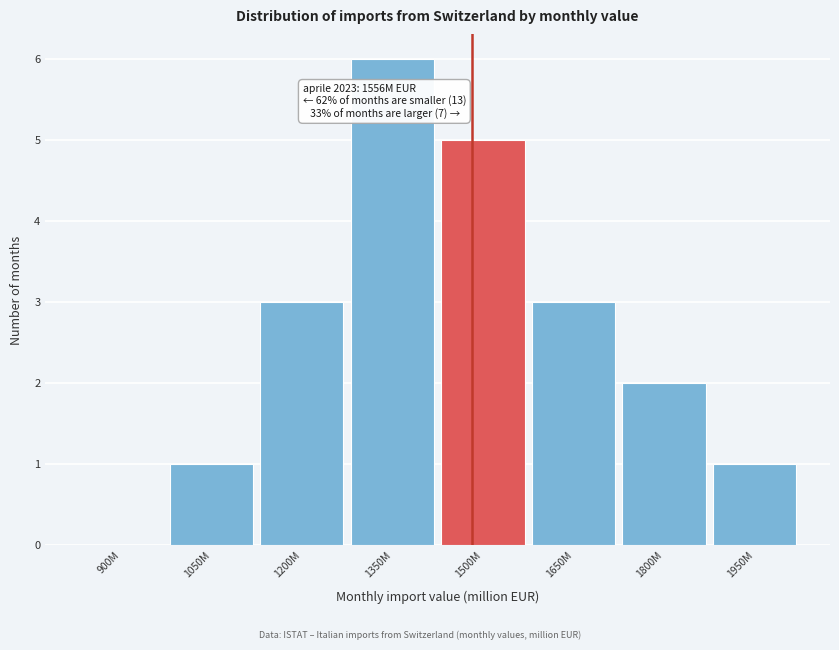

Reading left to right, what are all the values shown in this chart?

900M=0	1050M=1	1200M=3	1350M=6	1500M=5	1650M=3	1800M=2	1950M=1